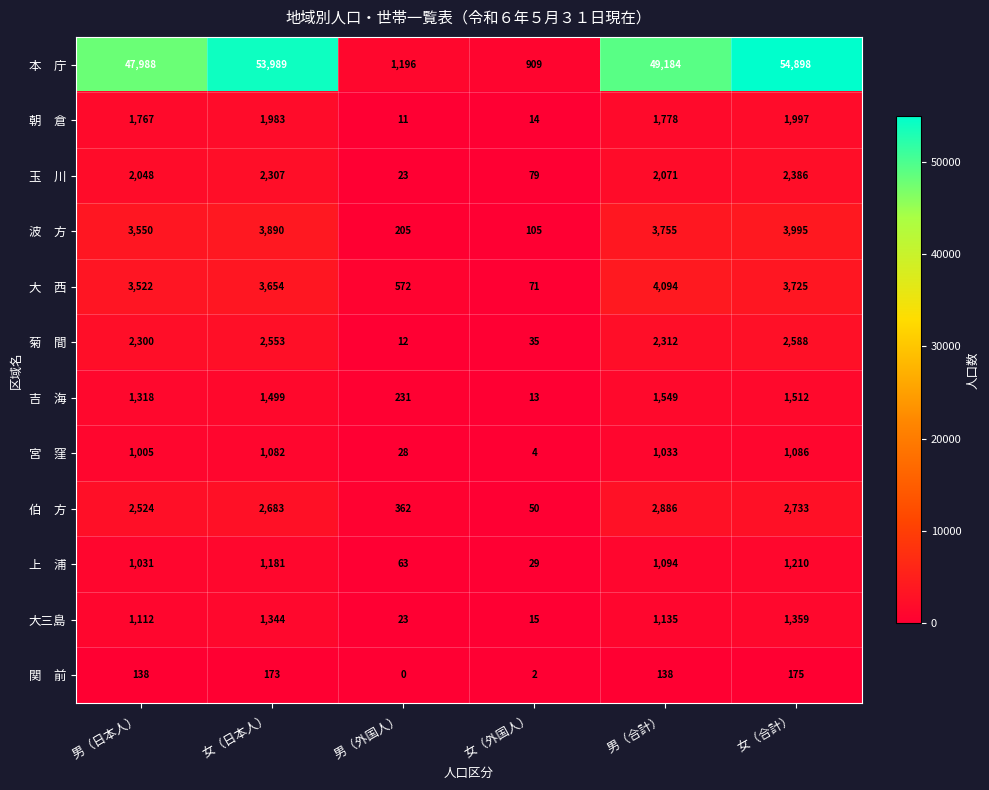

At which category does the chart reach its peak across all series?

女（合計）